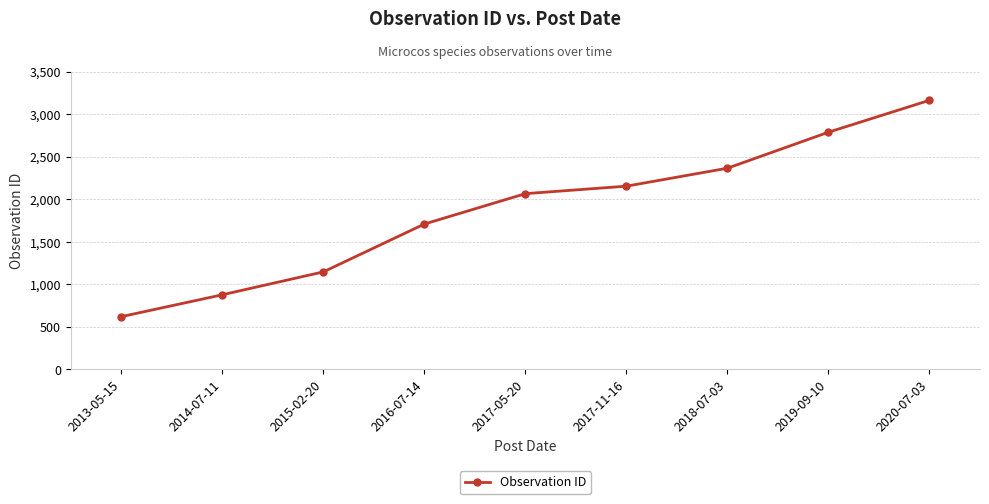

What is the label of the 2nd point from the left?

2014-07-11